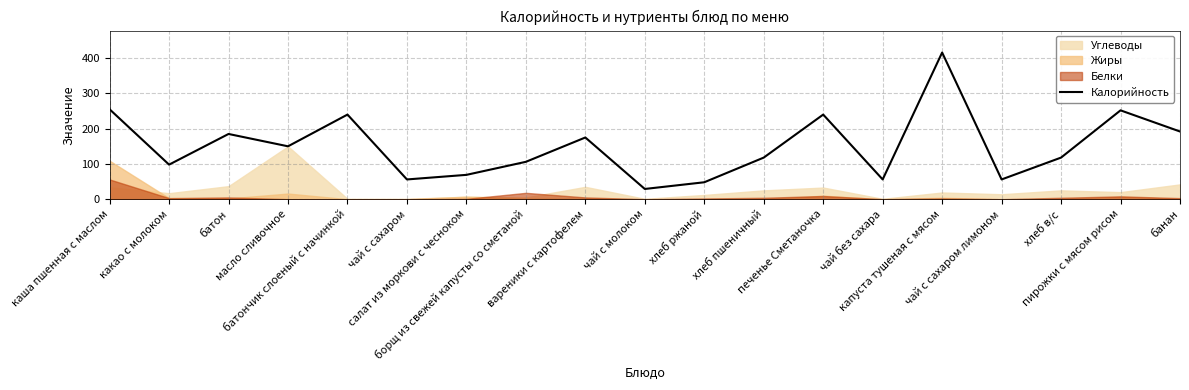

Which category has the highest value across all series?

капуста тушеная с мясом